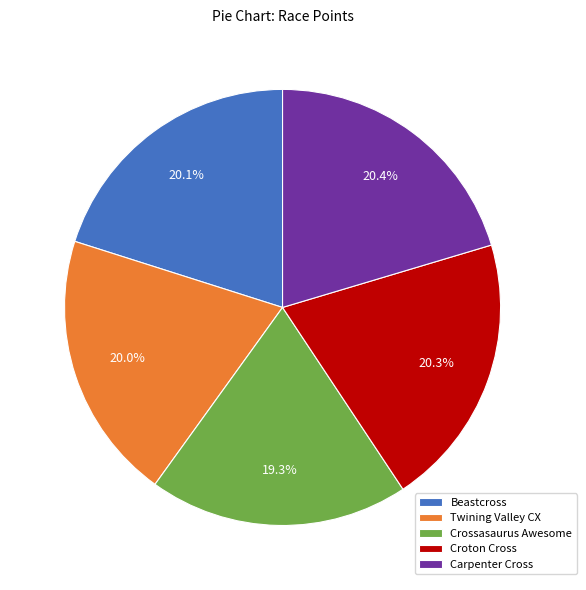

Is there any slice that represents more than half of the pie?

No